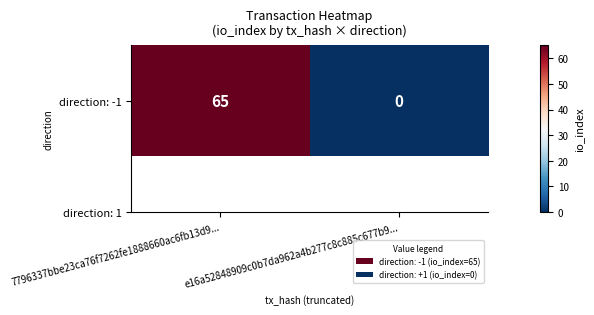

List the labels in order of value, smallest first.

e16a52848909c0b7da962a4b277c8c885c677b9..., 7796337bbe23ca76f7262fe1888660ac6fb13d9...